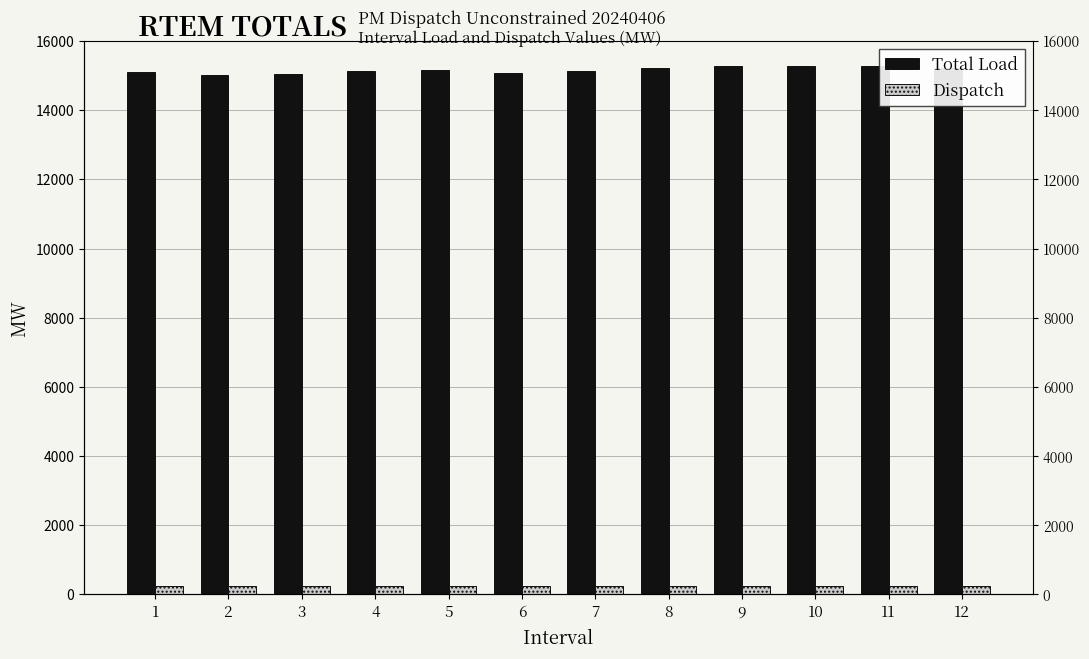

What is the sum of the Total Load values at 8 and 10?

30517.2